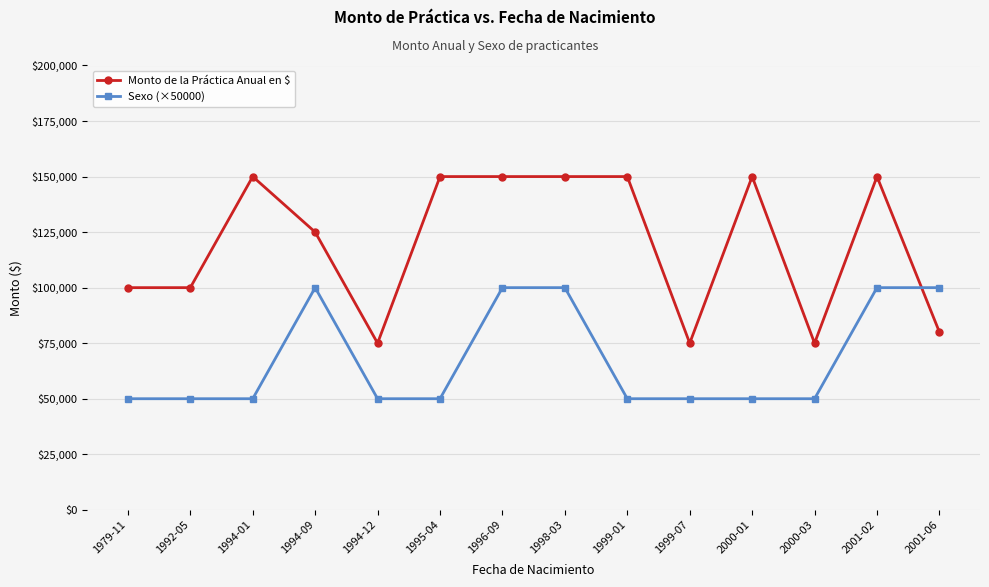

The Sexo (×50000) series shows 50000 at 2000-01. True or false?

True